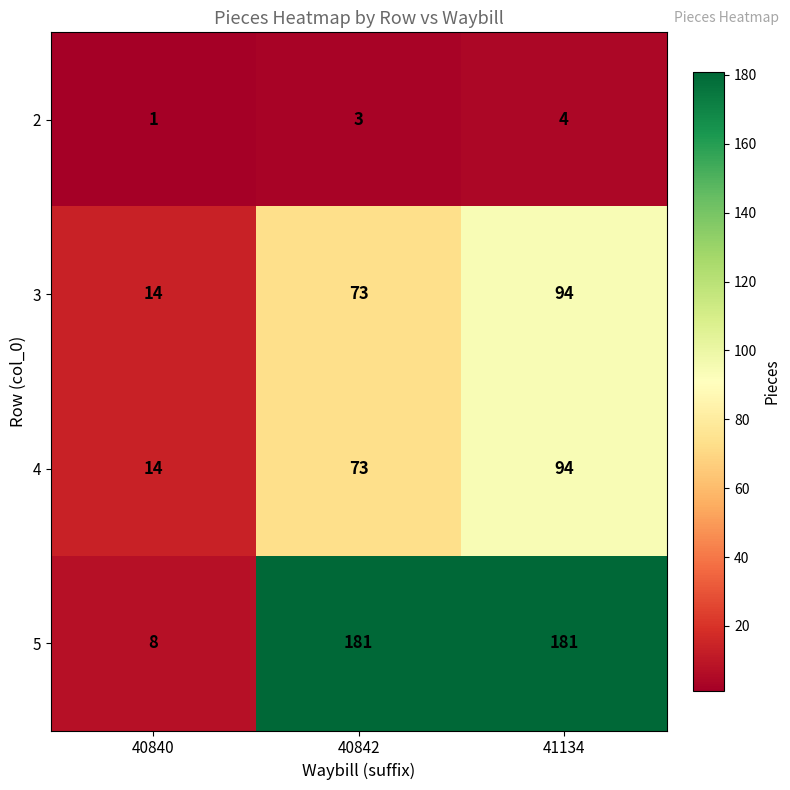

What is the total value across all series at 40840?

37